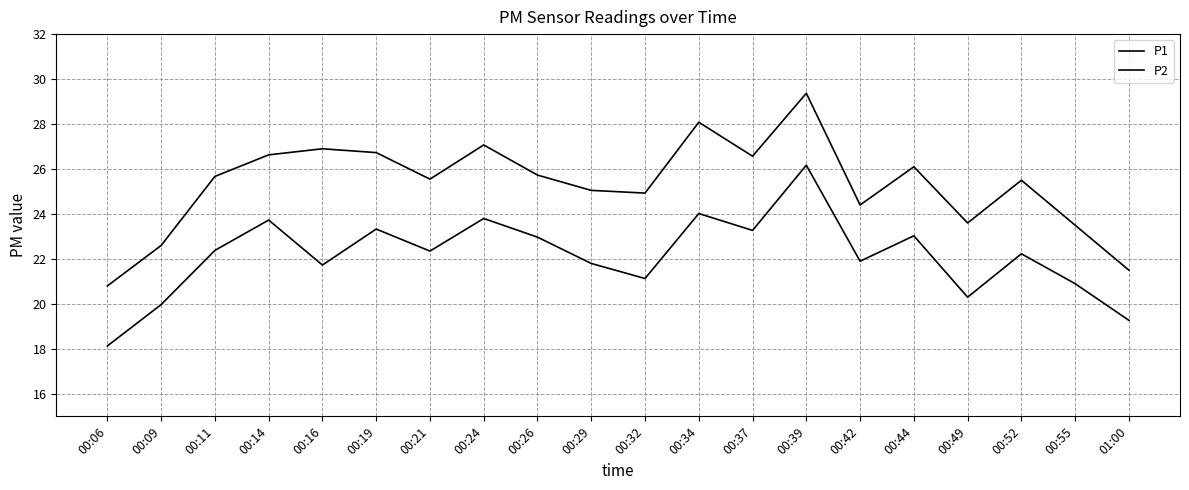

How many lines are shown in the chart?

2